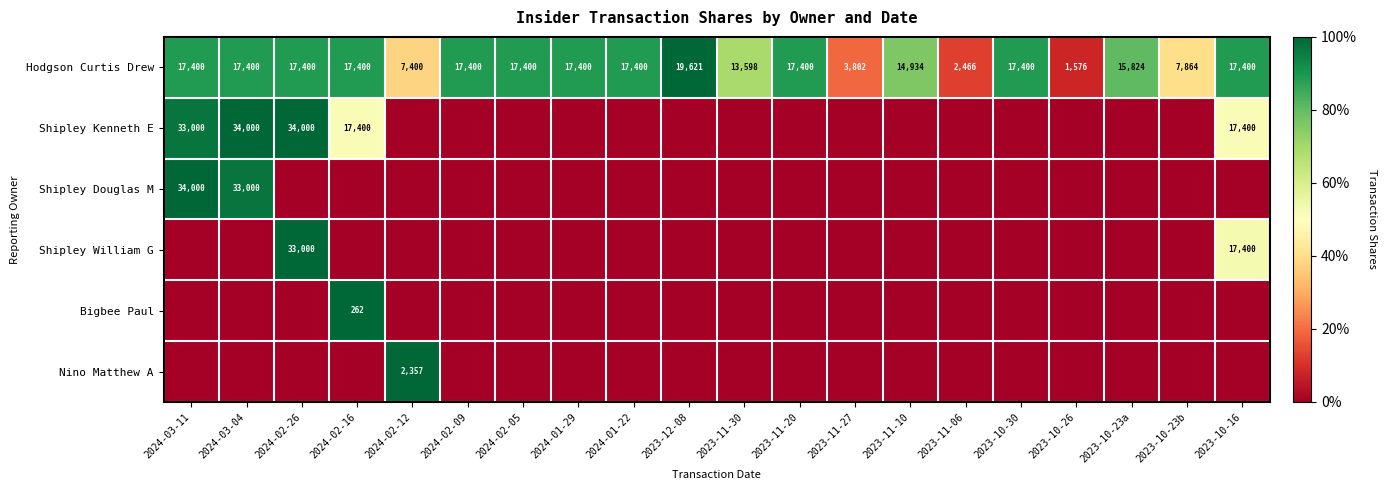

Is it true that Hodgson Curtis Drew equals 1.2 at 2024-03-04?

False